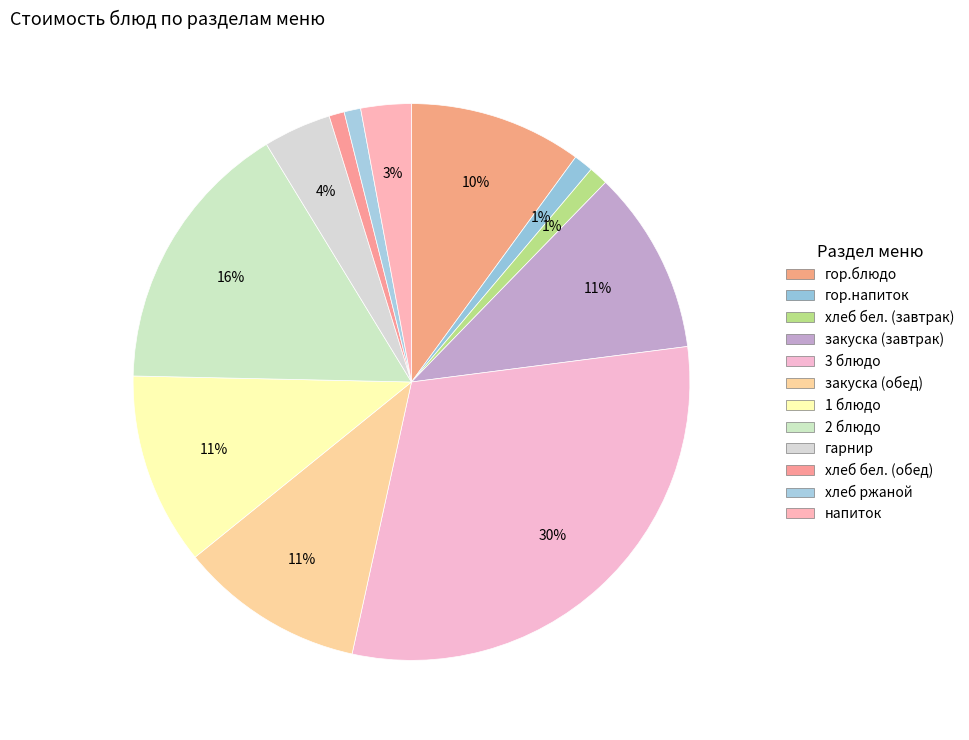

Count the number of slices in the pie.

12